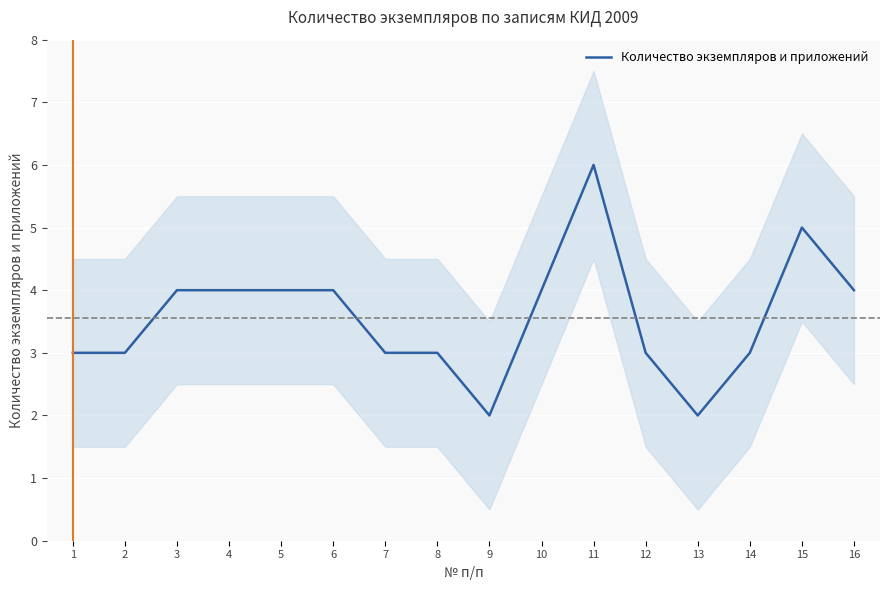

How many points are lower than both their immediate neighbors (excluding endpoints)?

2